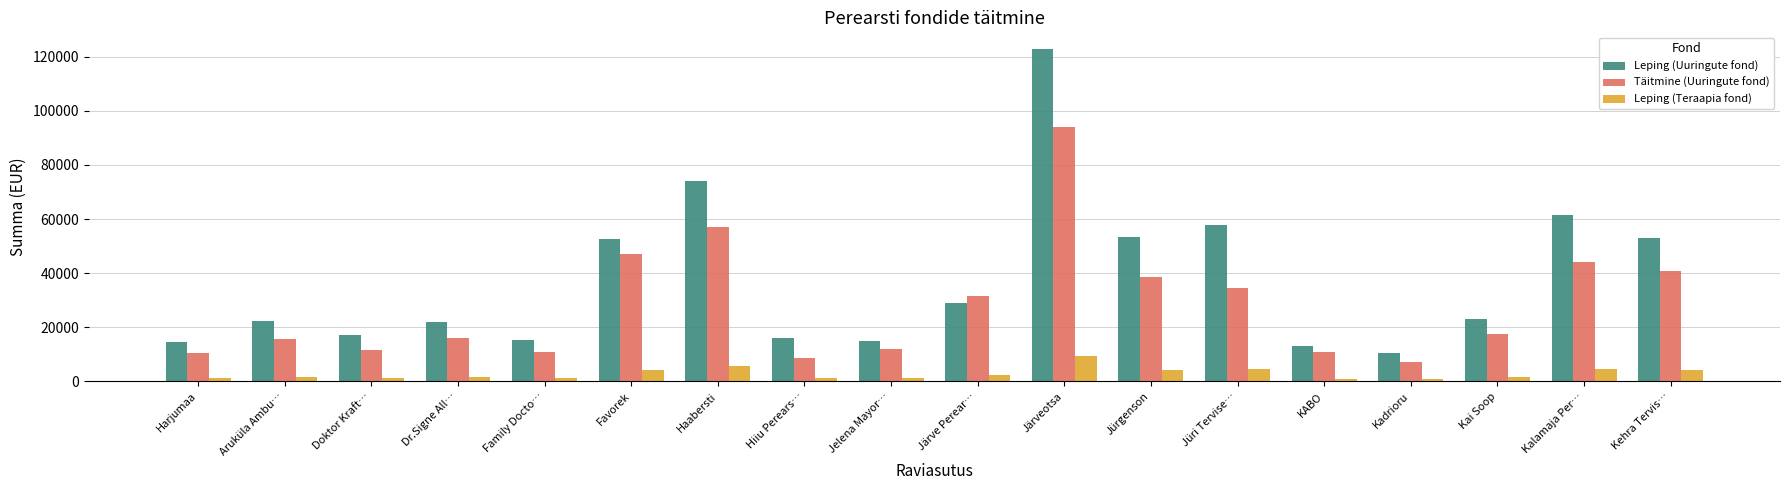

Which series has the largest total across all categories?

Leping (Uuringute fond)